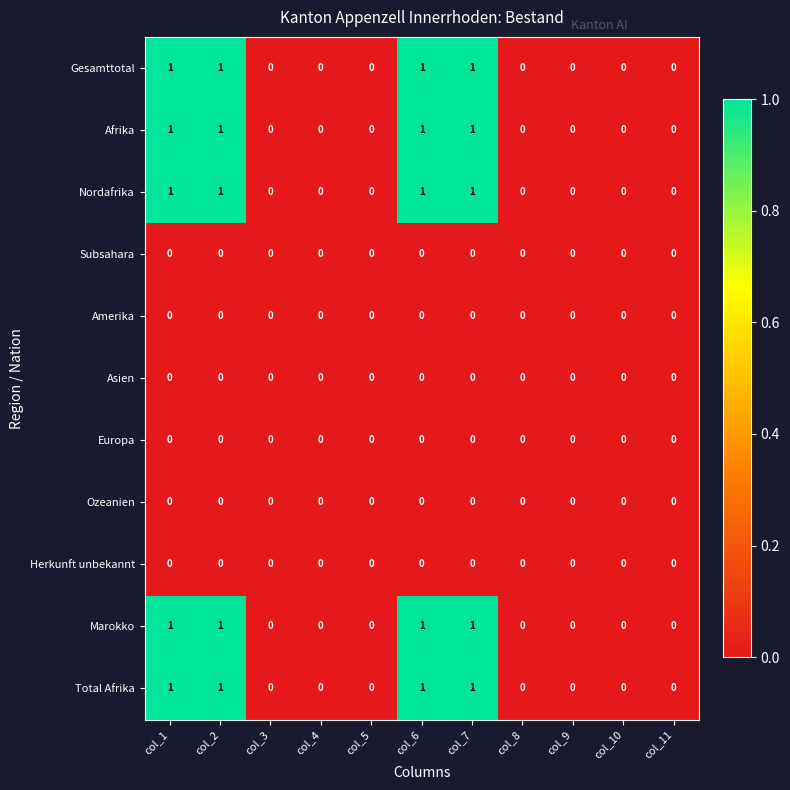

The value of Gesamttotal at col_7 is 0. True or false?

False